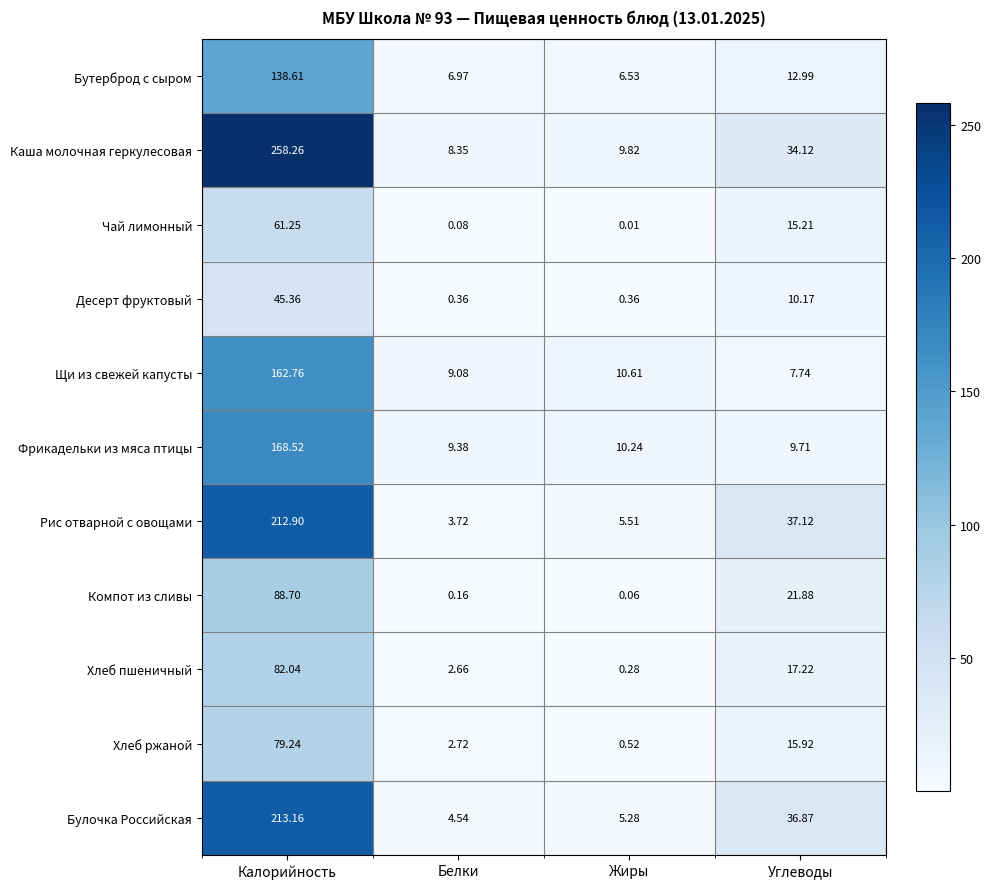

At Белки, list the series in order from largest to smallest.

Фрикадельки из мяса птицы, Щи из свежей капусты, Каша молочная геркулесовая, Бутерброд с сыром, Булочка Российская, Рис отварной с овощами, Хлеб ржаной, Хлеб пшеничный, Десерт фруктовый, Компот из сливы, Чай лимонный